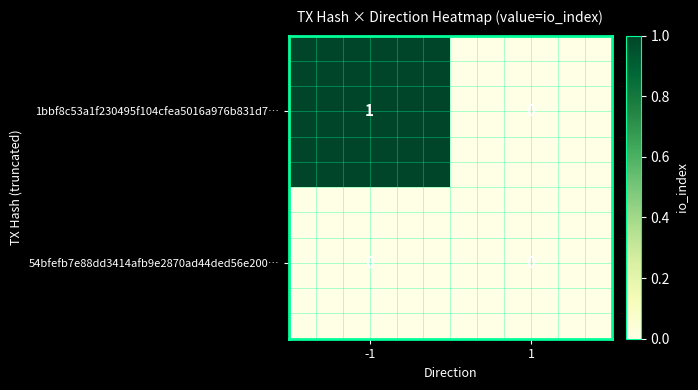

Reading left to right, extract all data points from this chart.

1bbf8c53a1f230495f104cfea5016a976b831d7…: 1	0
54bfefb7e88dd3414afb9e2870ad44ded56e200…: 0	0